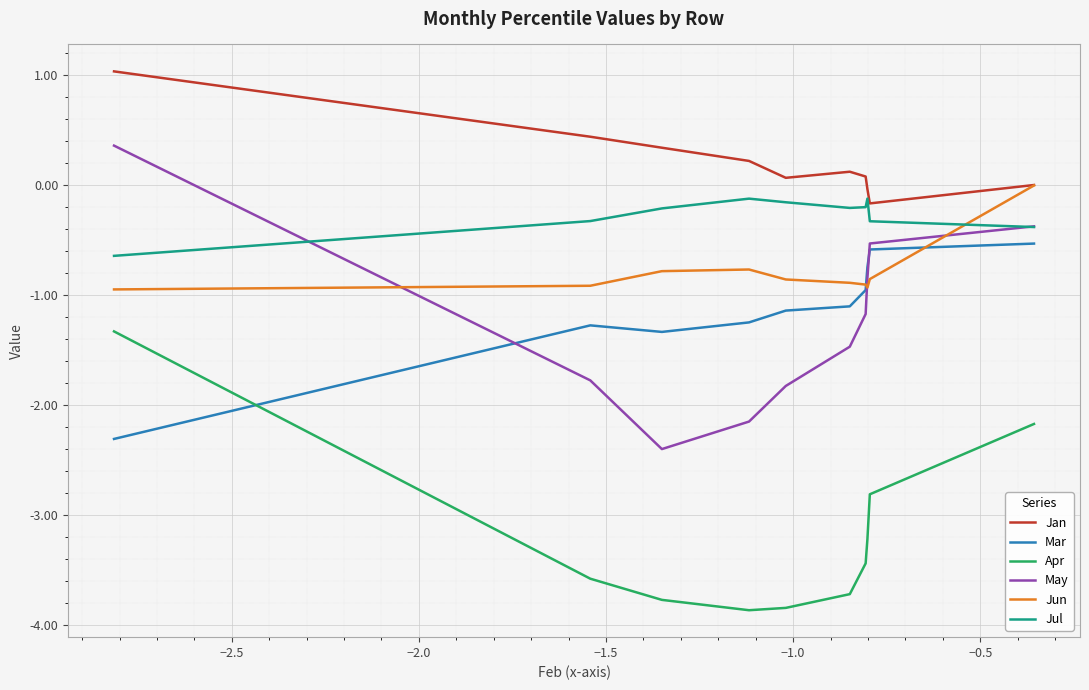

Which series has the largest total across all categories?

Jan